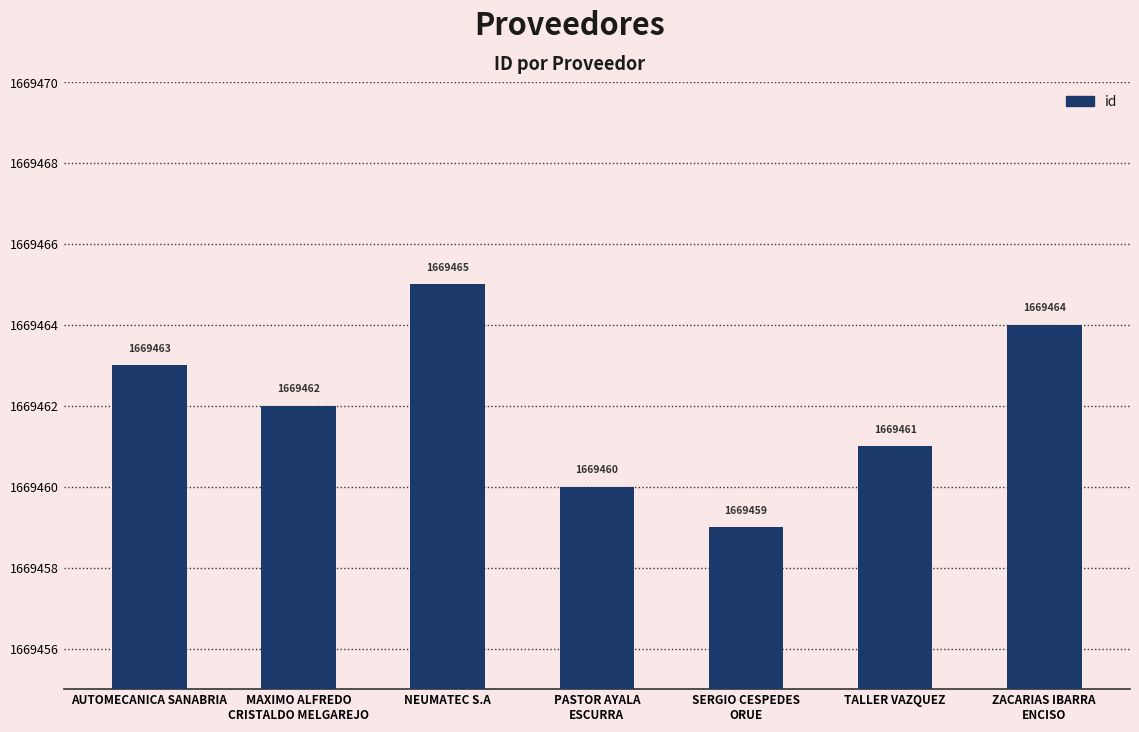

What is the minimum value shown in the chart?

1669459